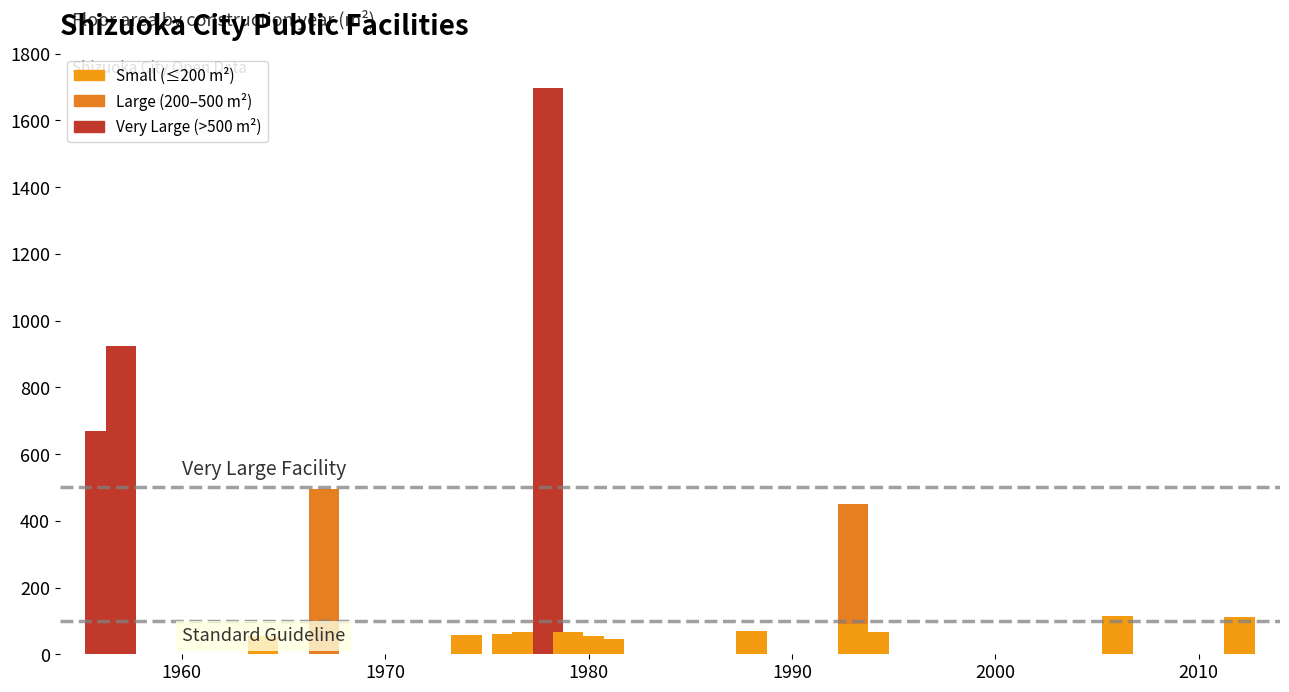

What is the difference between the maximum and second lowest values?

1651.9